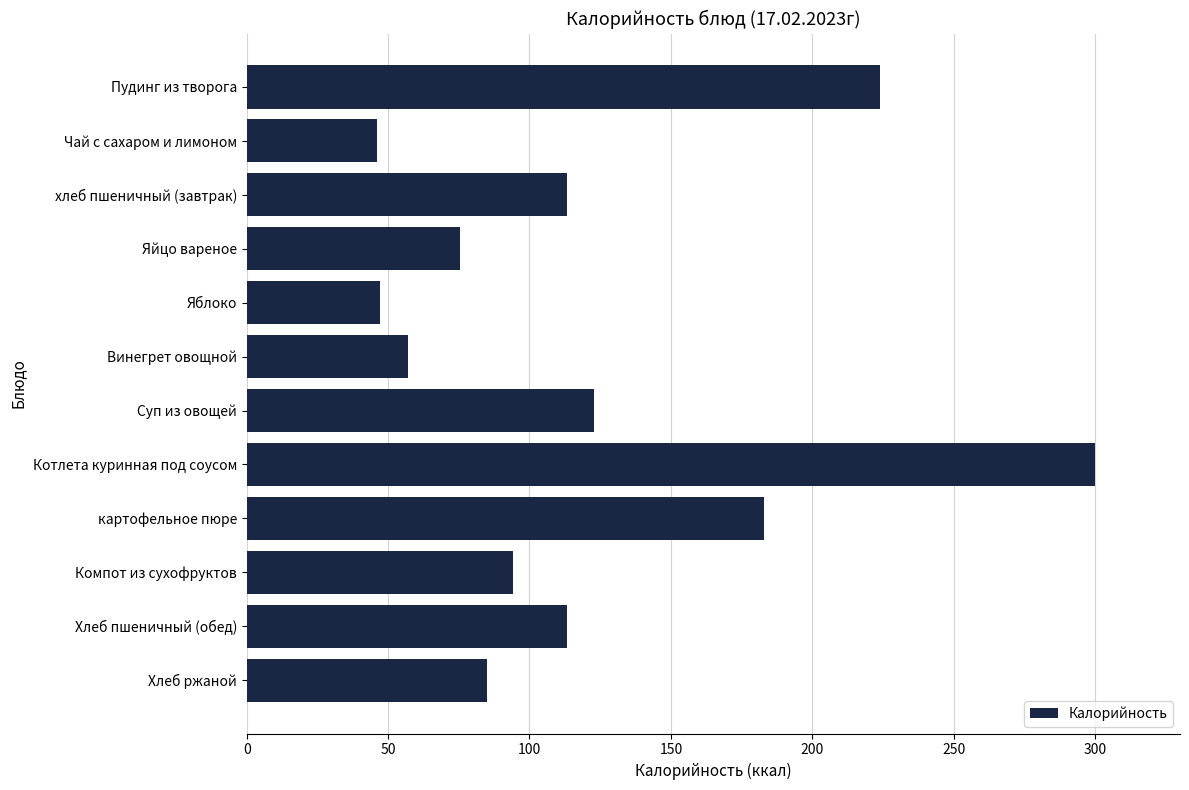

At which label is the value closest to 173?

картофельное пюре